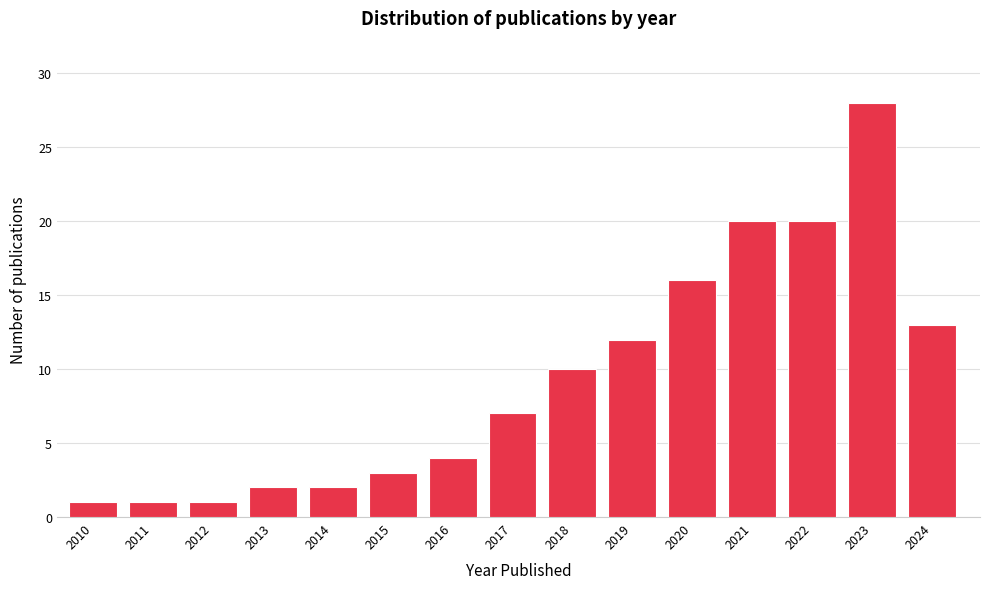

Reading right to left, extract all data points from this chart.

13	28	20	20	16	12	10	7	4	3	2	2	1	1	1